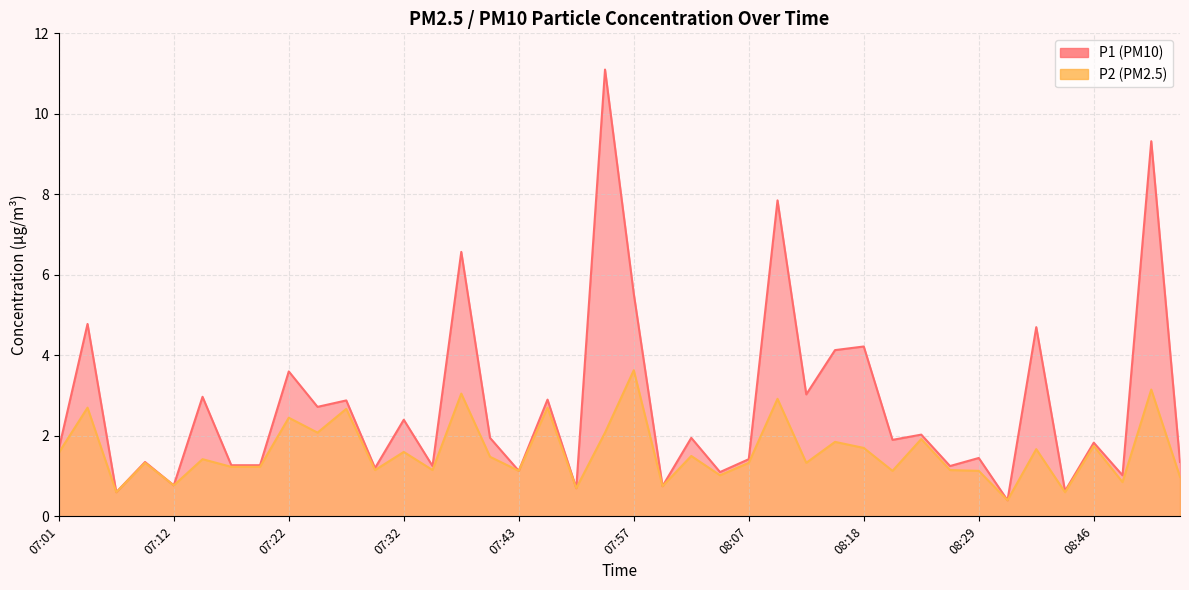

What is the label of the 37th point from the right?

07:09